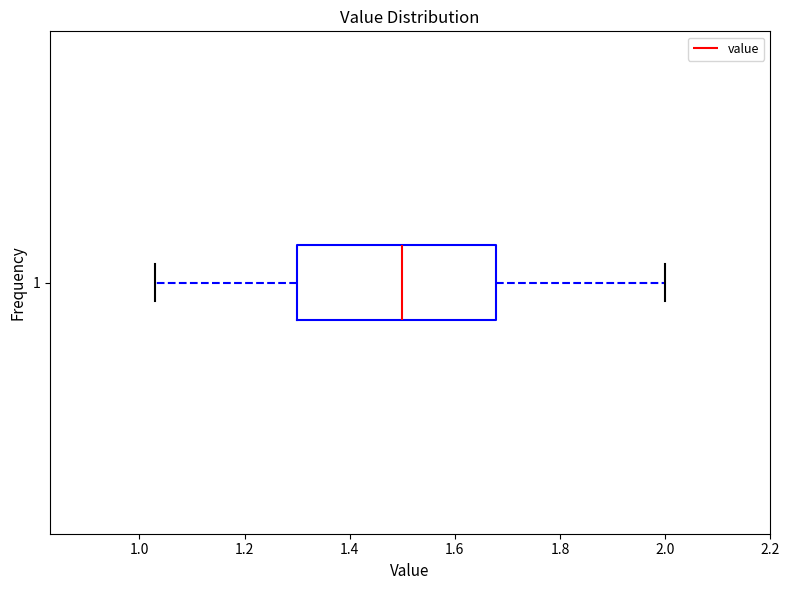

Transcribe this box plot: give where the median line is, the range the box spans, and where the two whiskers end, as read against the x-axis. The values are not printed on the chart, so give them approximately, as read against the axis.

median 1.50, box 1.30 to 1.68, whiskers 1.04 to 2.00